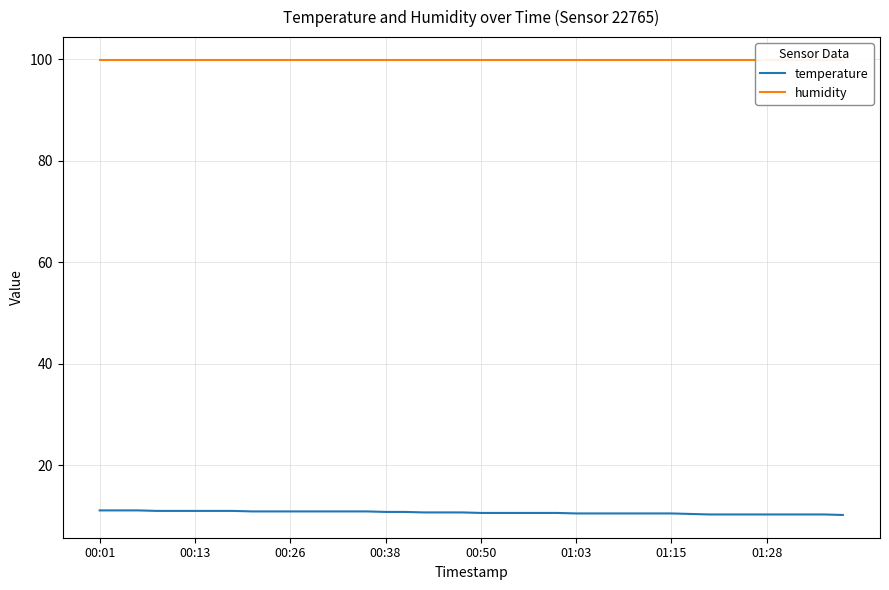

Count the number of categories in the chart.

40